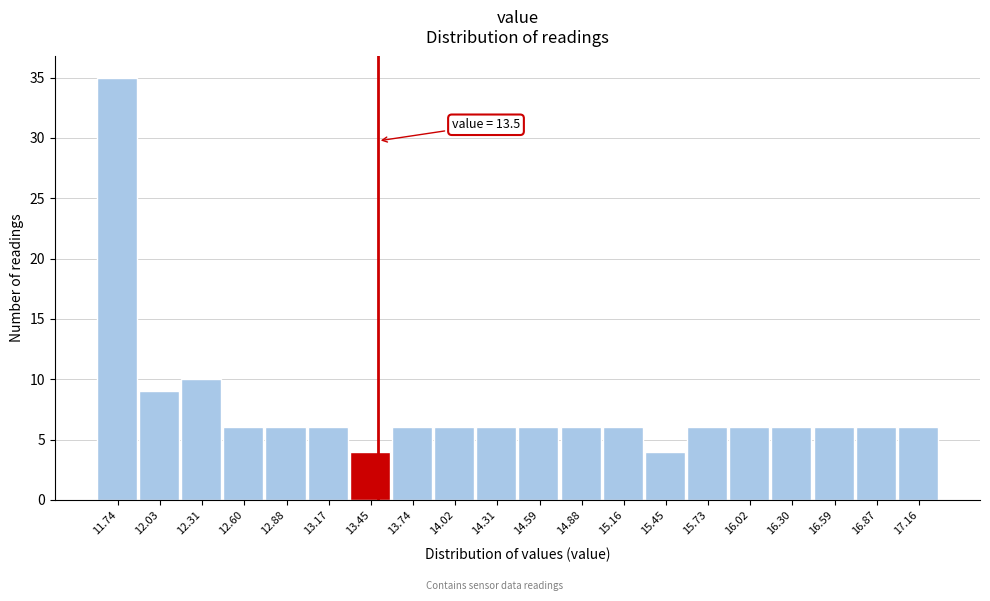

Which range on the x-axis has the tallest bar?

11.600 to 11.885